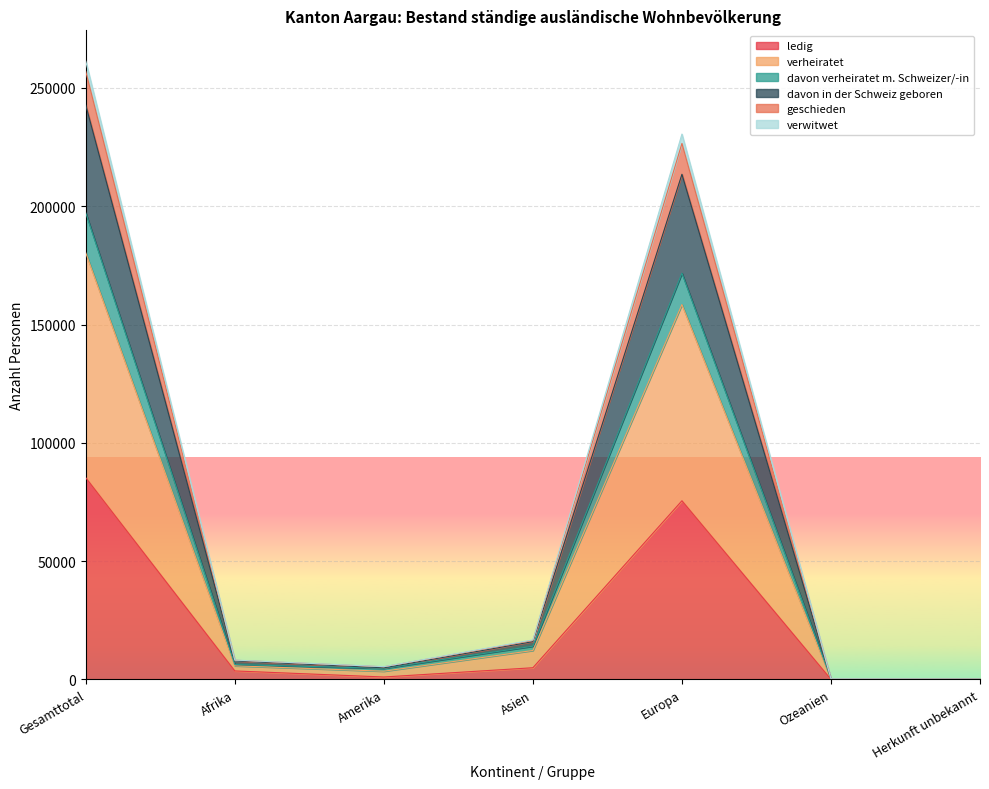

Which category has the highest value in the ledig series?

Gesamttotal